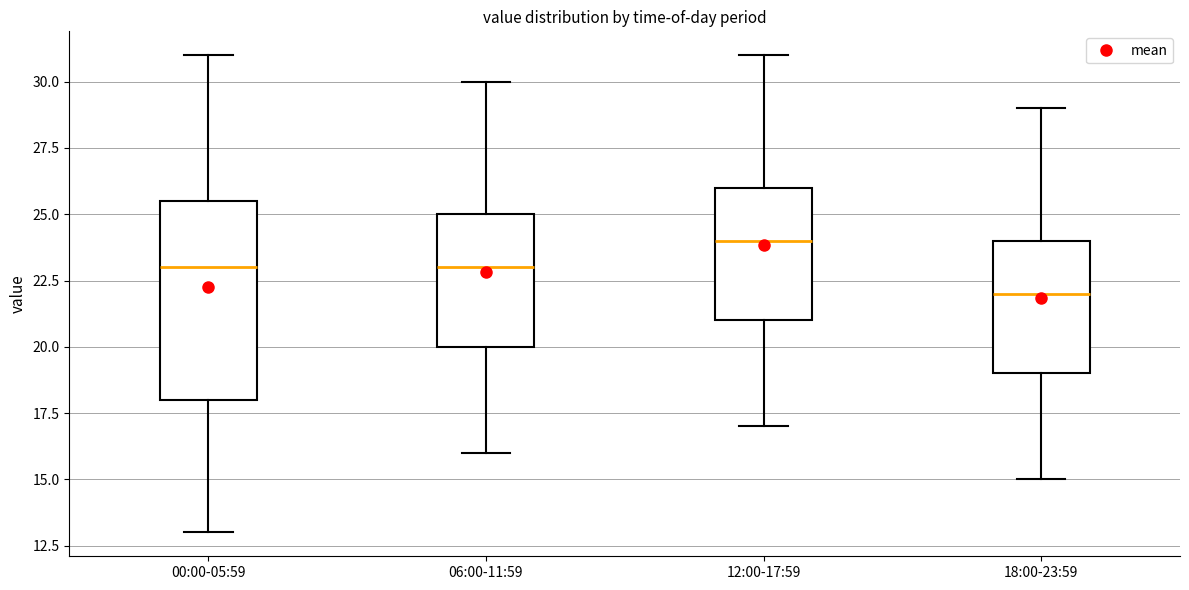

Reading left to right, transcribe this box plot: for each box, give where its median line is, the range the box spans, and where its two whiskers end, as read against the y-axis. The values are not printed on the chart, so give them approximately, as read against the axis.

00:00-05:59: median 23.0, box 18.0 to 25.5, whiskers 13.0 to 31.0
06:00-11:59: median 23.0, box 20.0 to 25.0, whiskers 16.0 to 30.0
12:00-17:59: median 24.0, box 21.0 to 26.0, whiskers 17.0 to 31.0
18:00-23:59: median 22.0, box 19.0 to 24.0, whiskers 15.0 to 29.0